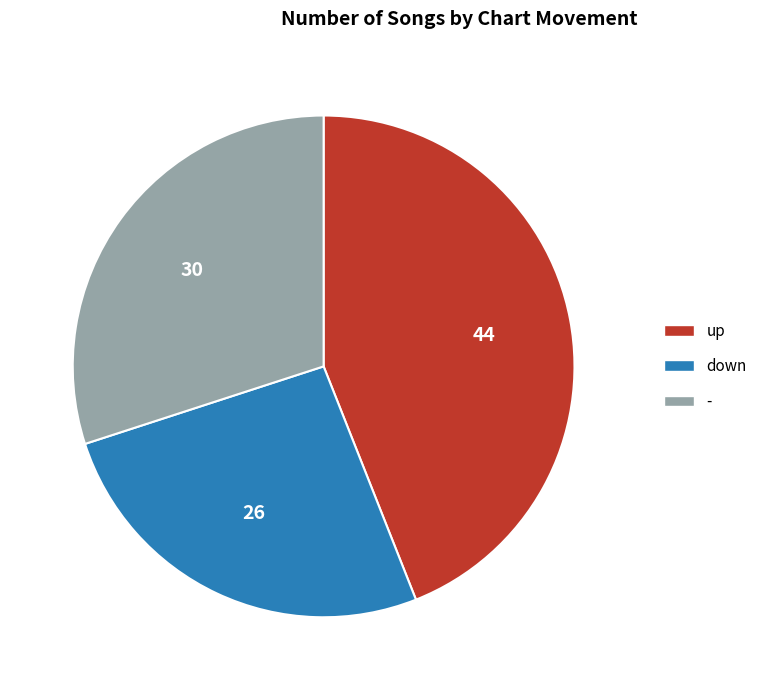

Rank the categories by value from lowest to highest.

down, -, up